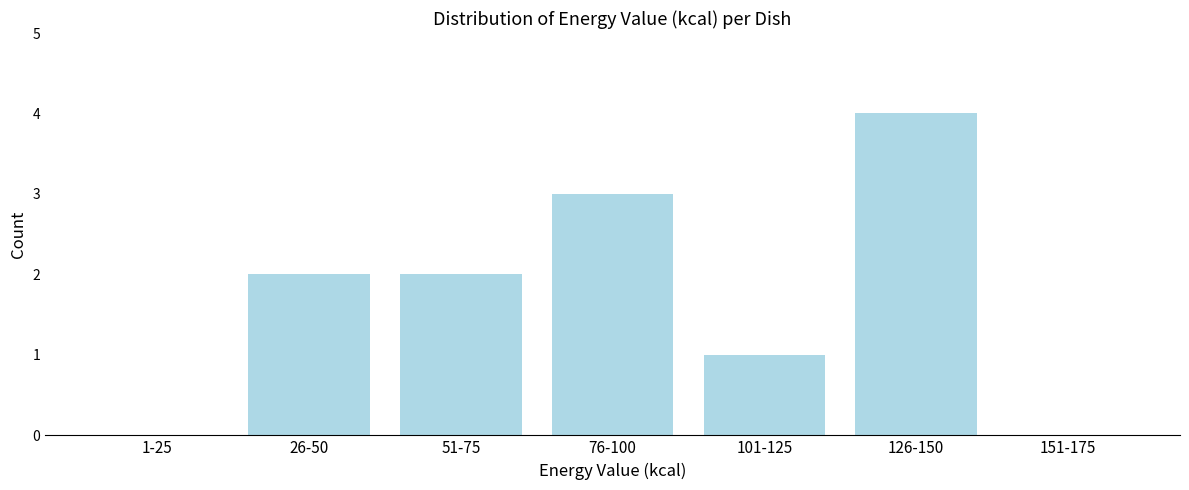

Reading left to right, extract all data points from this chart.

1-25=0	26-50=2	51-75=2	76-100=3	101-125=1	126-150=4	151-175=0